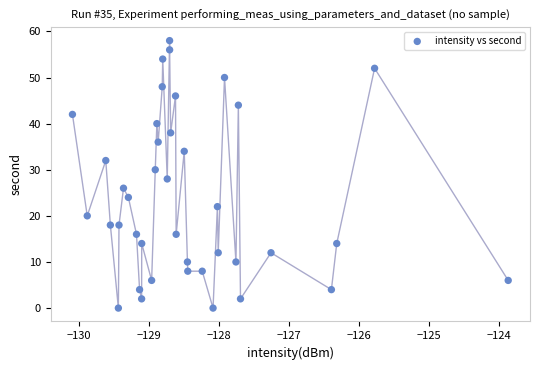

What is the range of Y values (max minus min)?

58